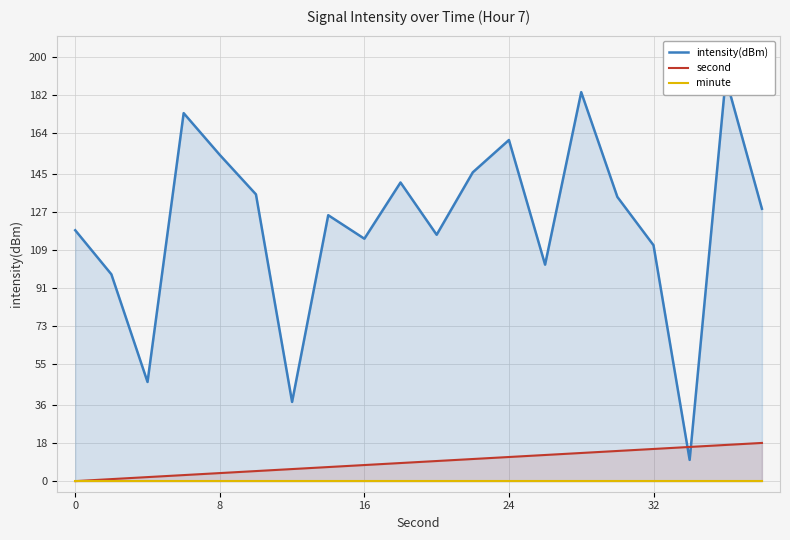

Which series has the largest total across all categories?

intensity(dBm)